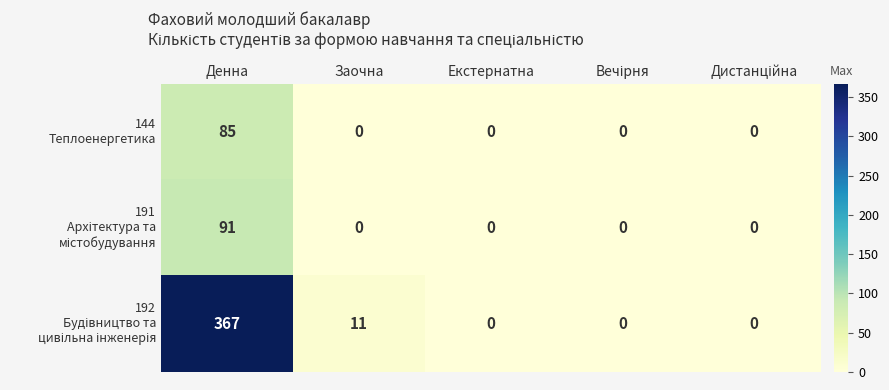

At which category is the sum across all series the highest?

Денна